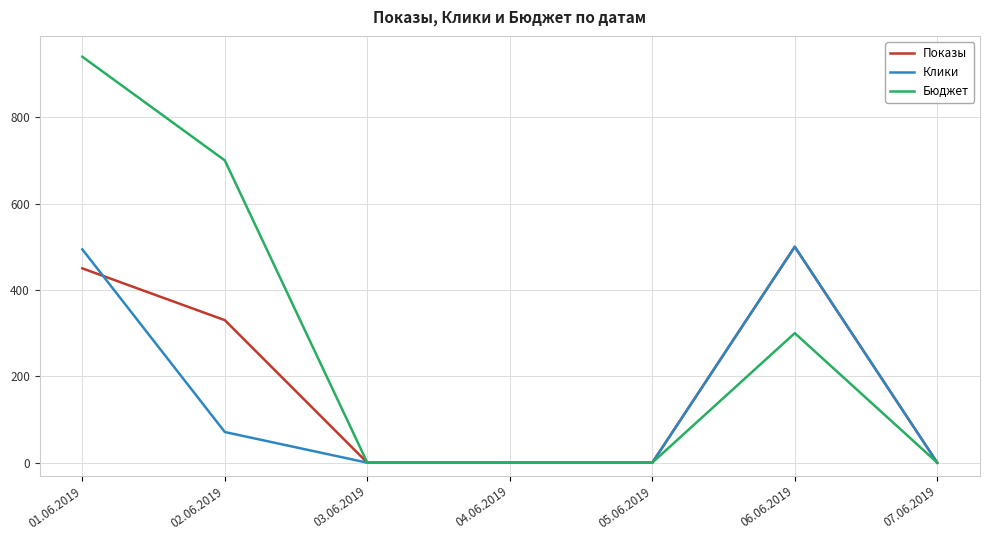

True or false: Бюджет has a value of 1106 at 02.06.2019.

False